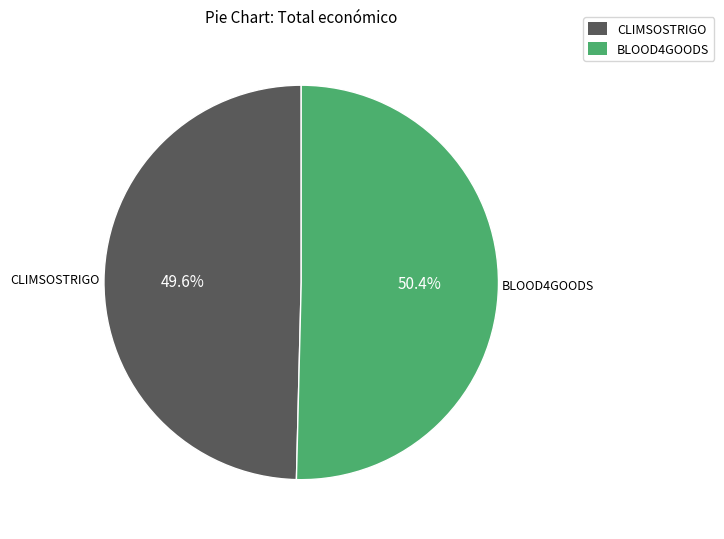

Does CLIMSOSTRIGO account for over 50% of the chart?

No